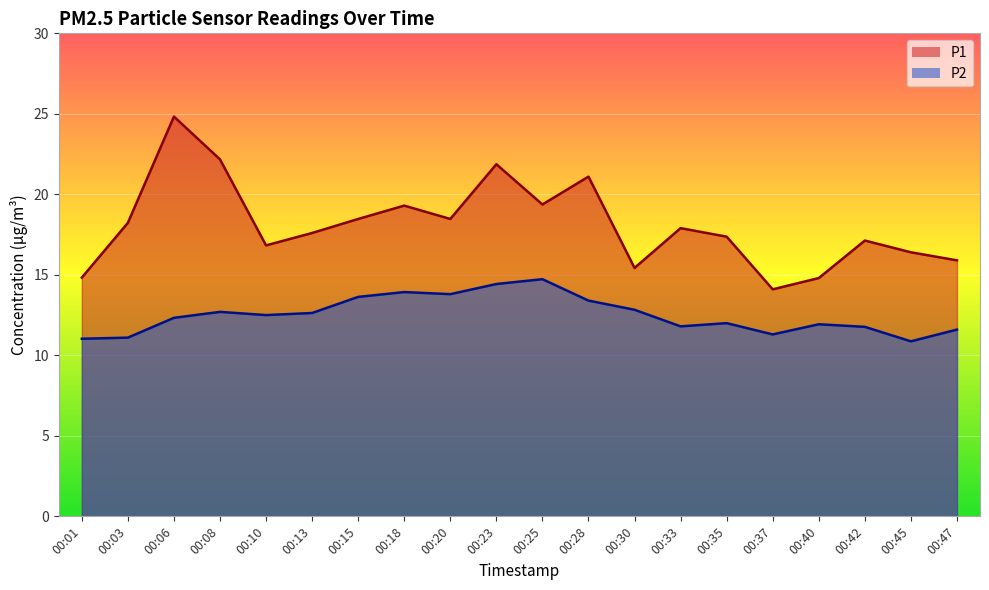

True or false: P2 and P1 intersect in this chart.

False